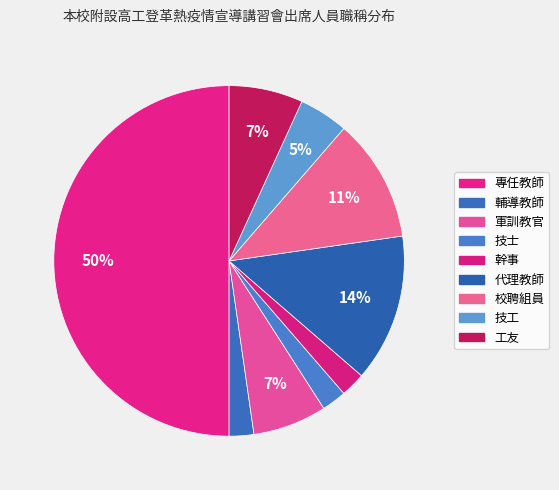

Is it true that 專任教師 is 44% of the pie?

False